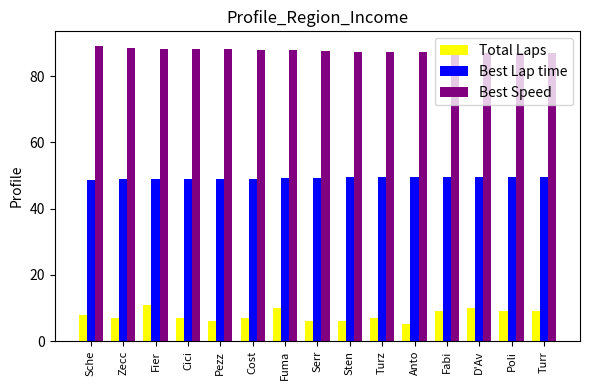

Count the number of categories in the chart.

15